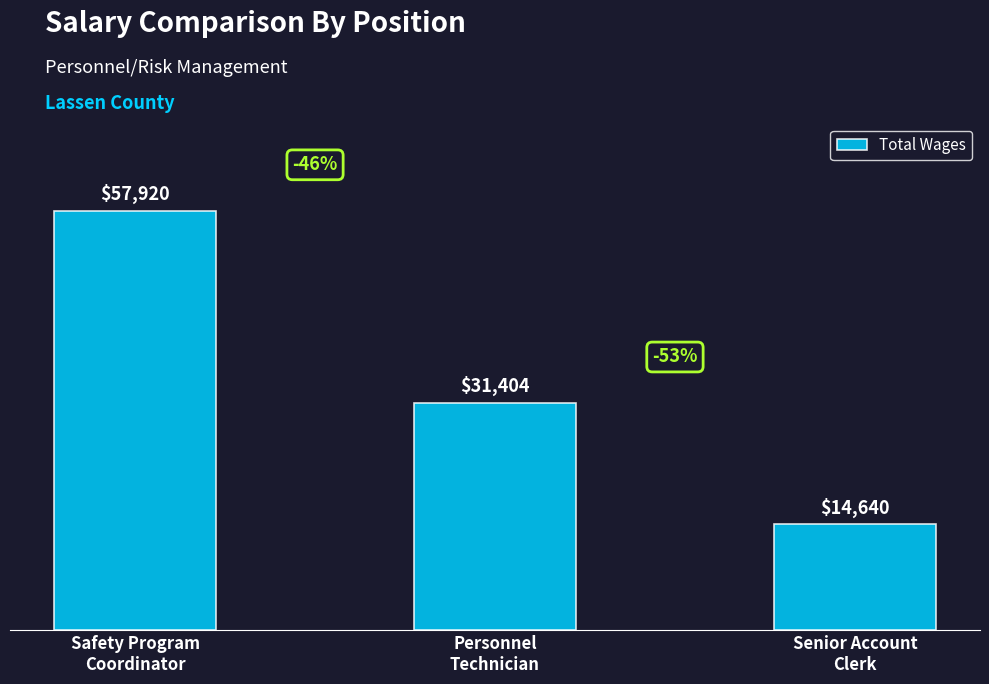

List the labels in order of value, largest first.

Safety Program
Coordinator, Personnel
Technician, Senior Account
Clerk